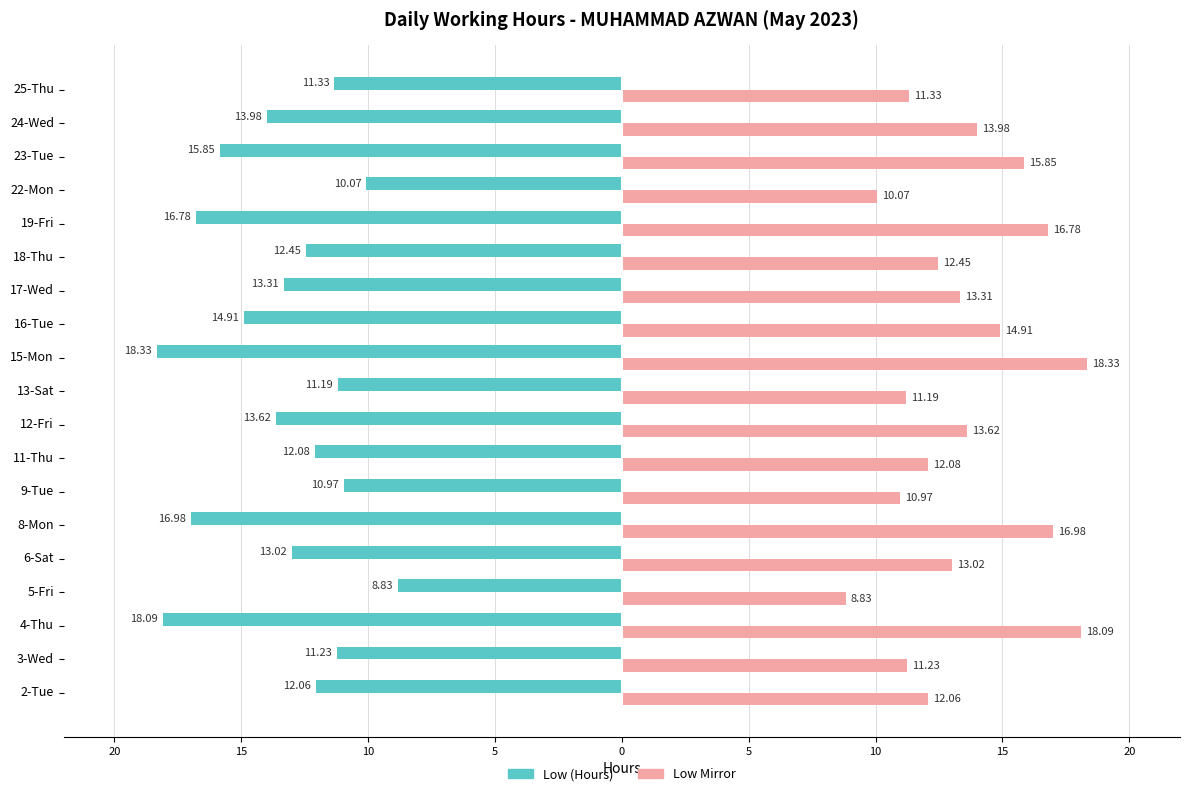

How many bars are there in total?

38